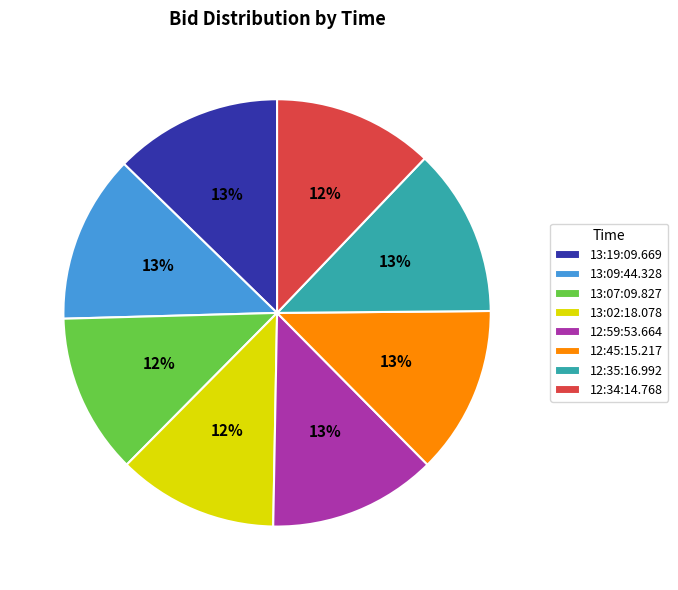

To the nearest percent, what is the difference between the 12:45:15.217 and 13:07:09.827 slice percentages?

1%